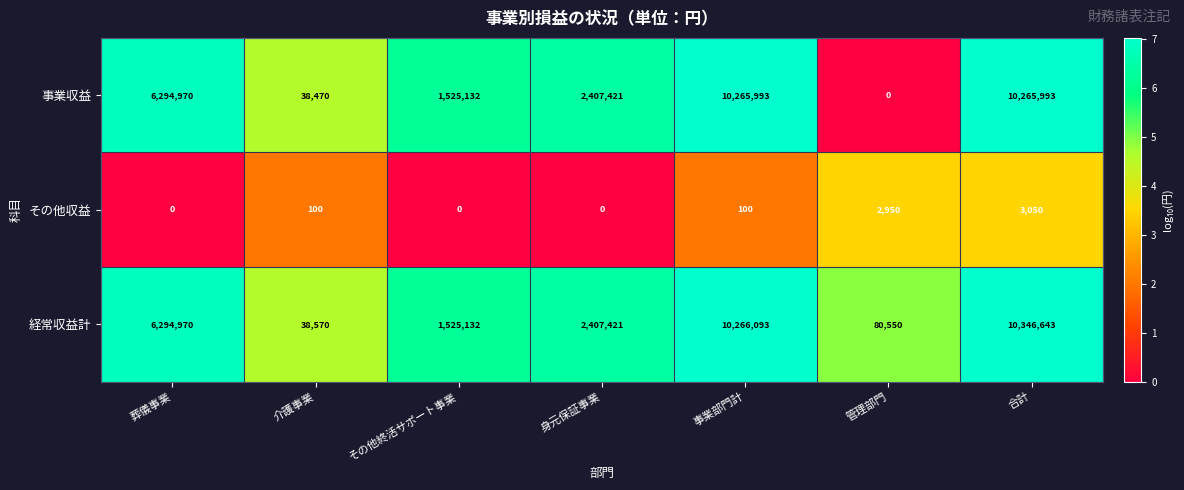

Rank the series by their maximum value, from highest to lowest.

経常収益計, 事業収益, その他収益